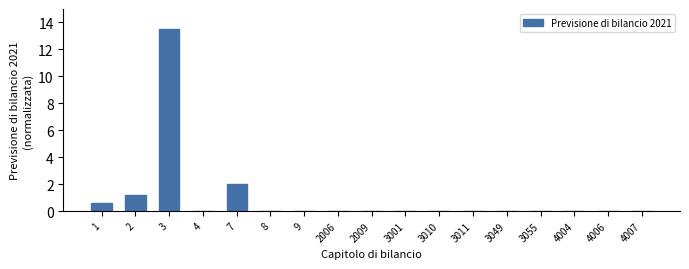

What is the change in value from 2 to 2009?

-1.2